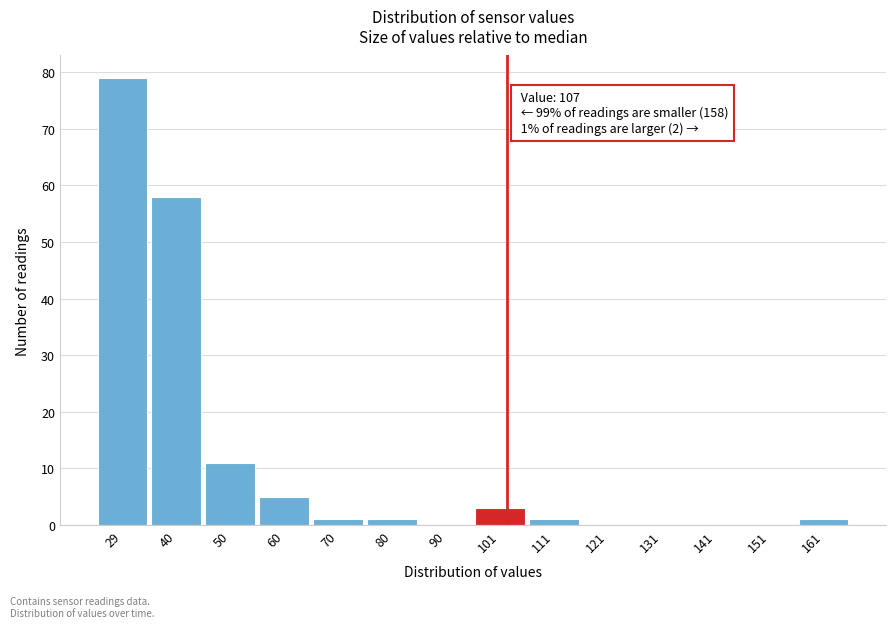

Reading right to left, extract all data points from this chart.

161=1	151=0	141=0	131=0	121=0	111=1	101=3	90=0	80=1	70=1	60=5	50=11	40=58	29=79